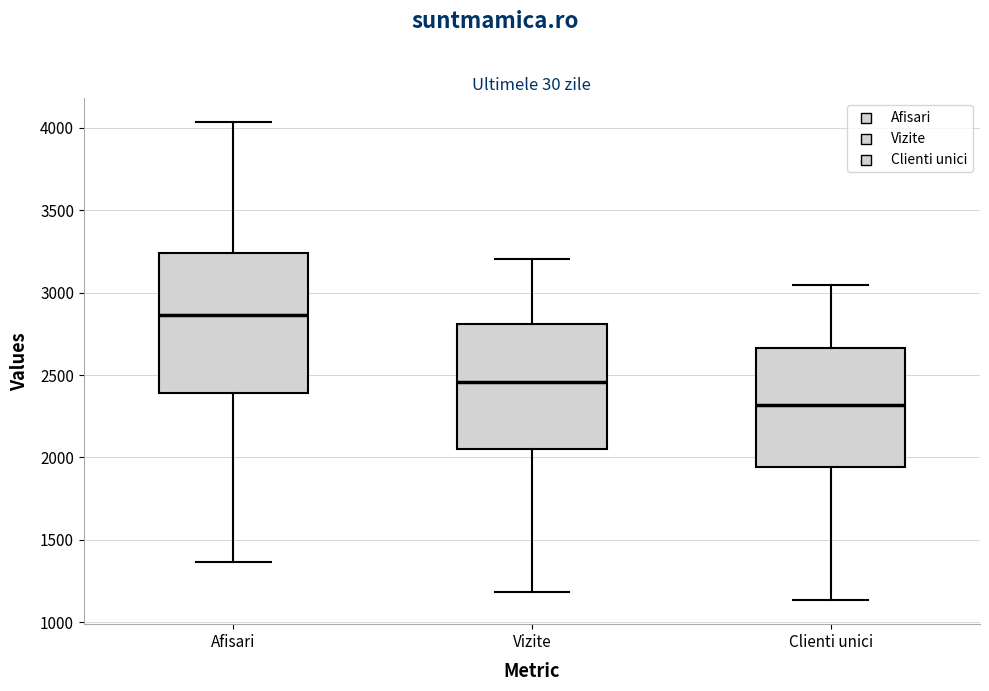

Which box's median line is the lowest?

Clienti unici